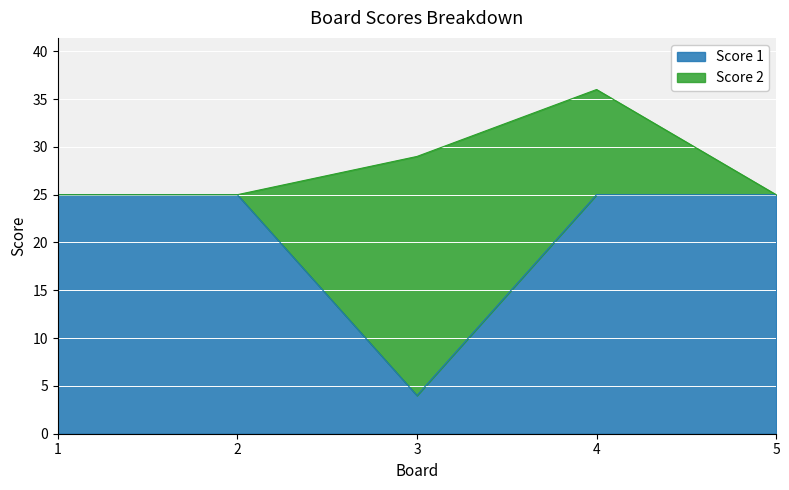

At which category does the chart reach its minimum across all series?

3